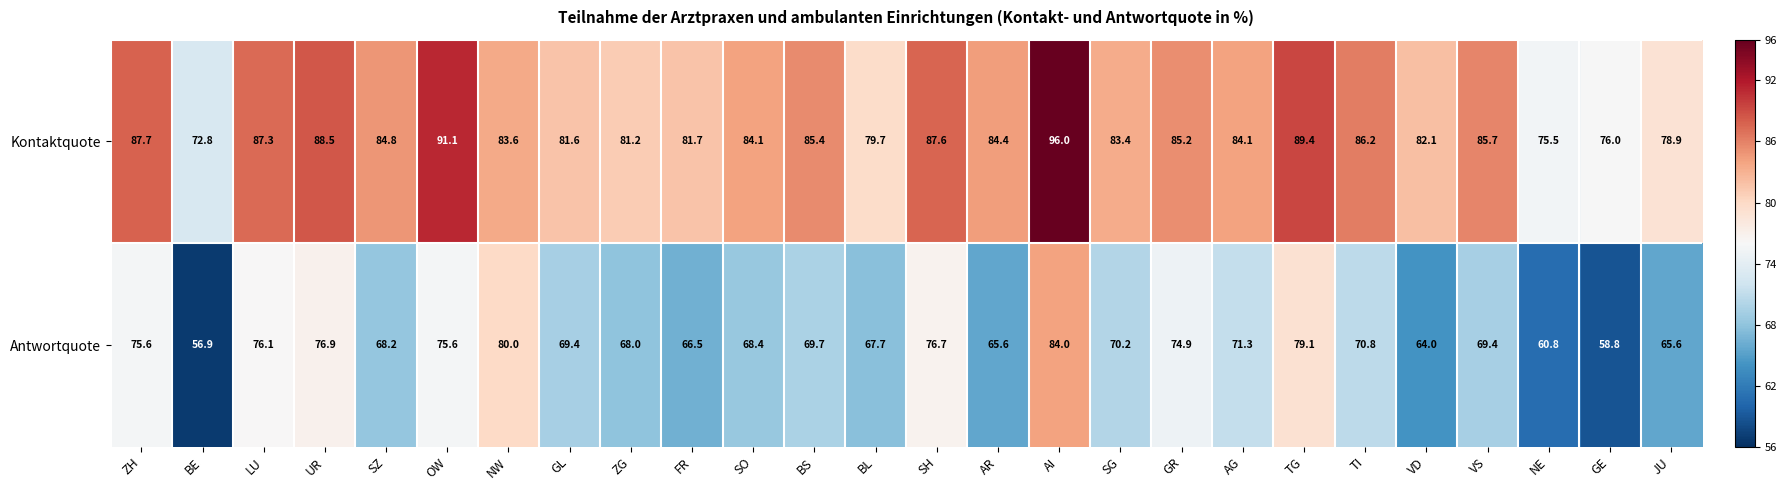

Which label corresponds to the smallest value in the chart?

BE